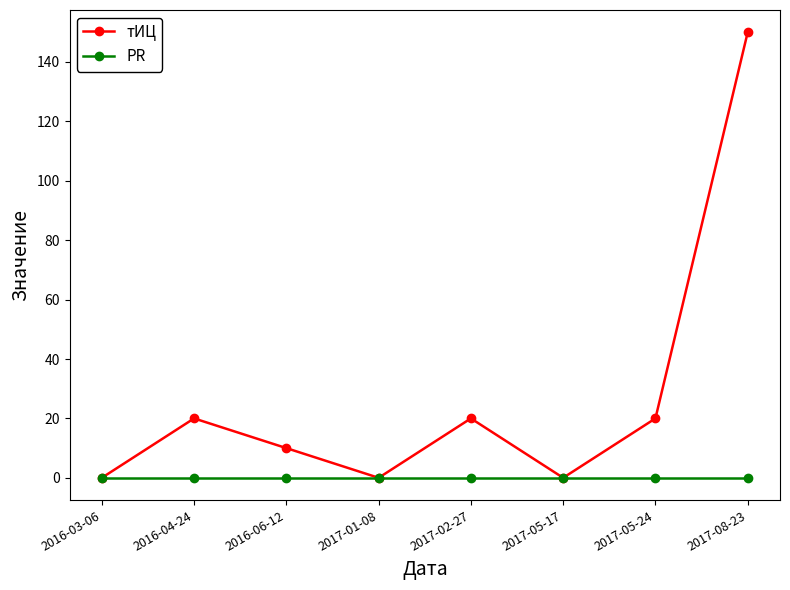

Rank the series by their maximum value, from lowest to highest.

PR, тИЦ